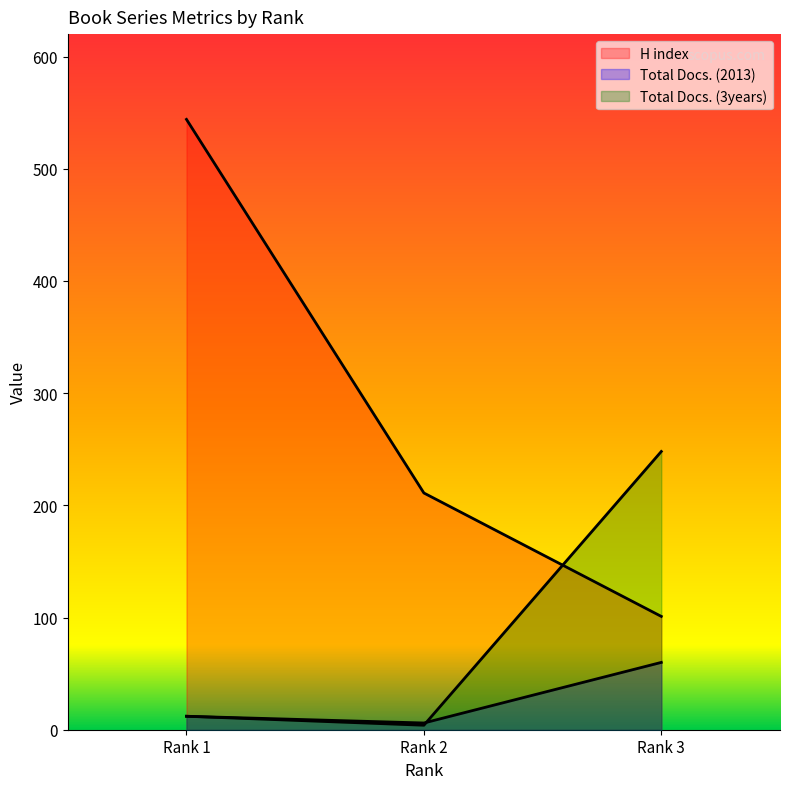

At which category is the sum across all series the highest?

1